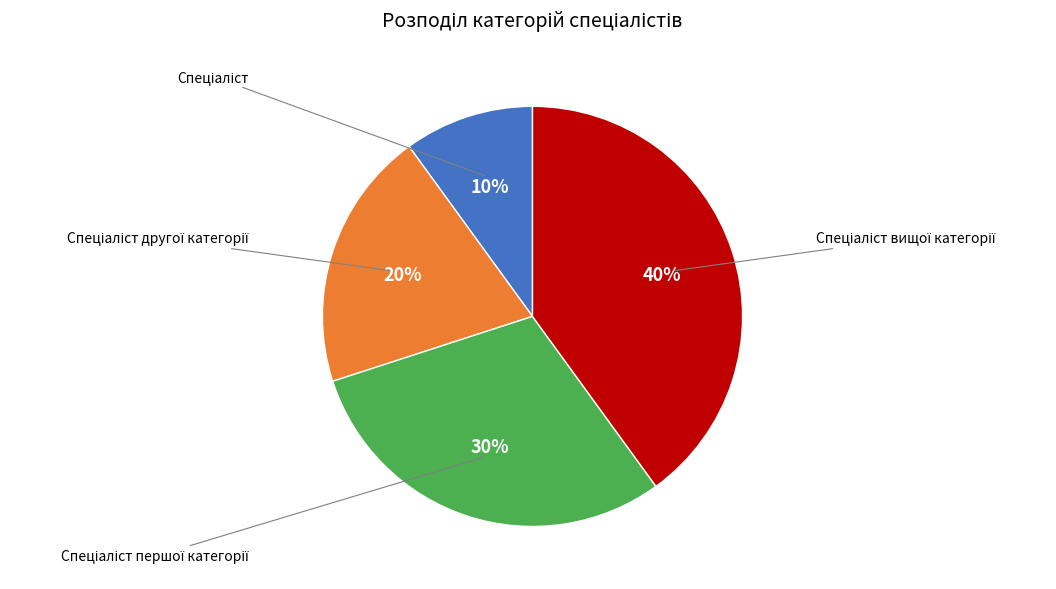

Is there any slice that represents more than half of the pie?

No